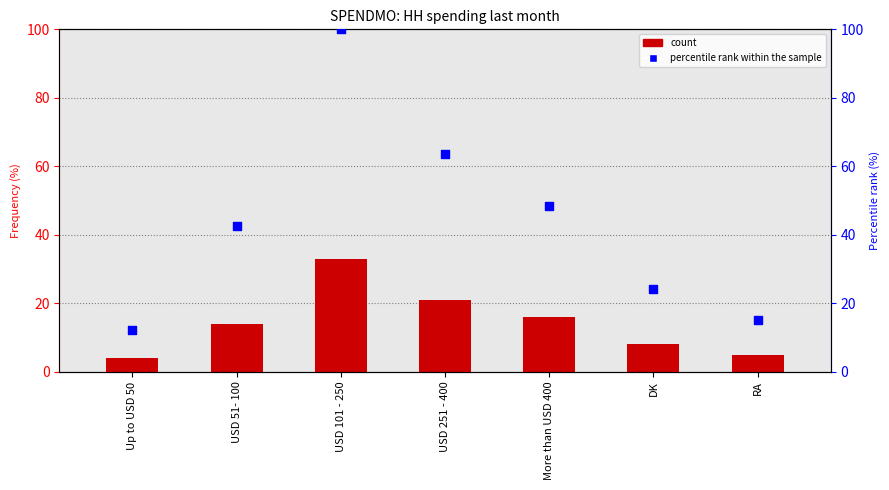

At which category is the sum across all series the highest?

USD 101 - 250